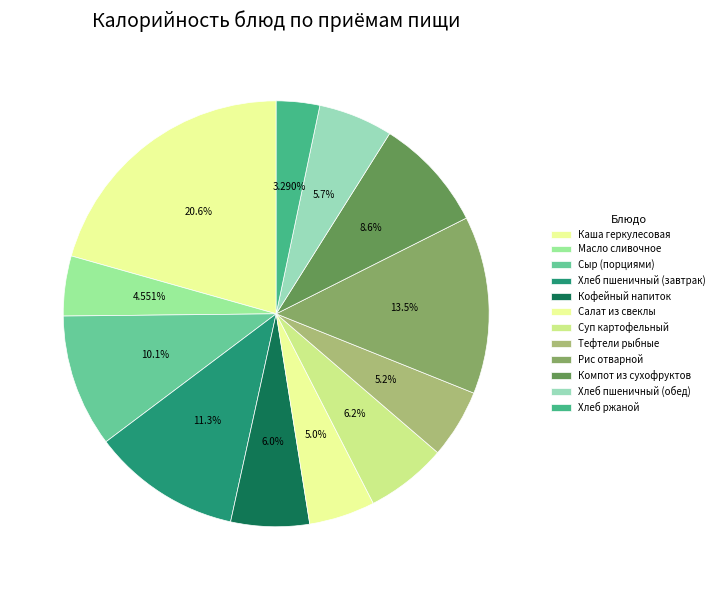

To the nearest percent, what is the combined percentage of Хлеб пшеничный (завтрак) and Сыр (порциями)?

21%